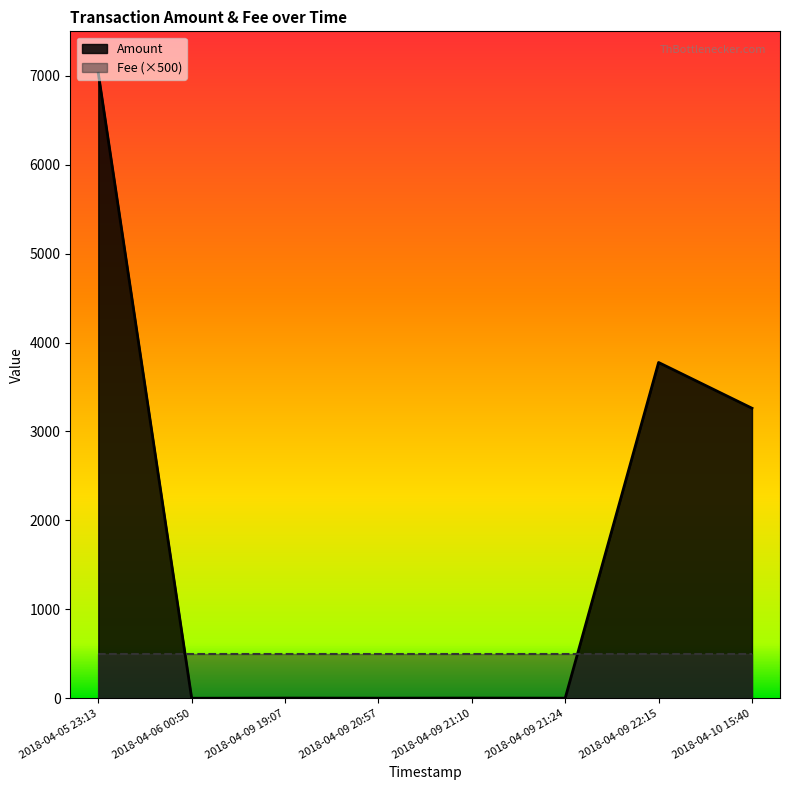

Which category has the lowest value across all series?

2018-04-06 00:50